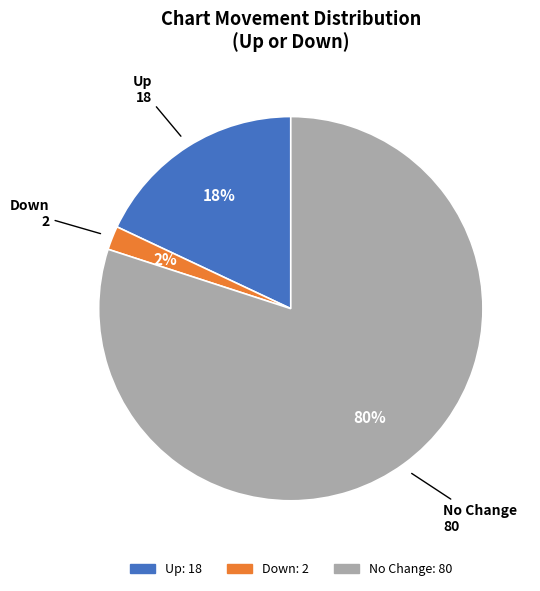

To the nearest percent, what is the average slice percentage?

33%